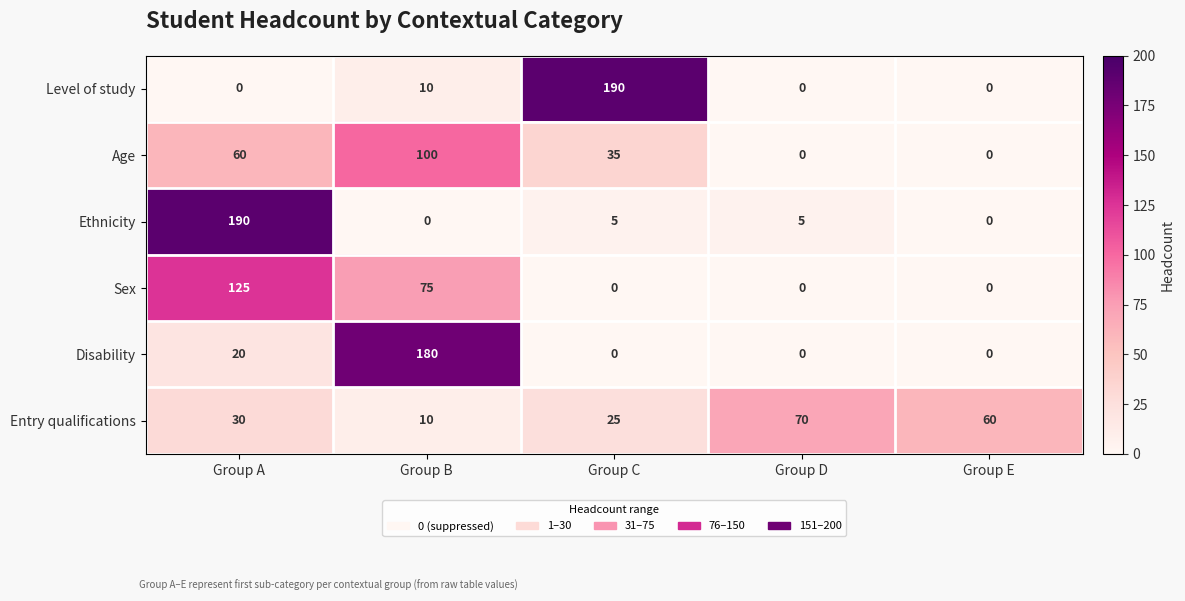

What is the total value across all series at Group E?

60